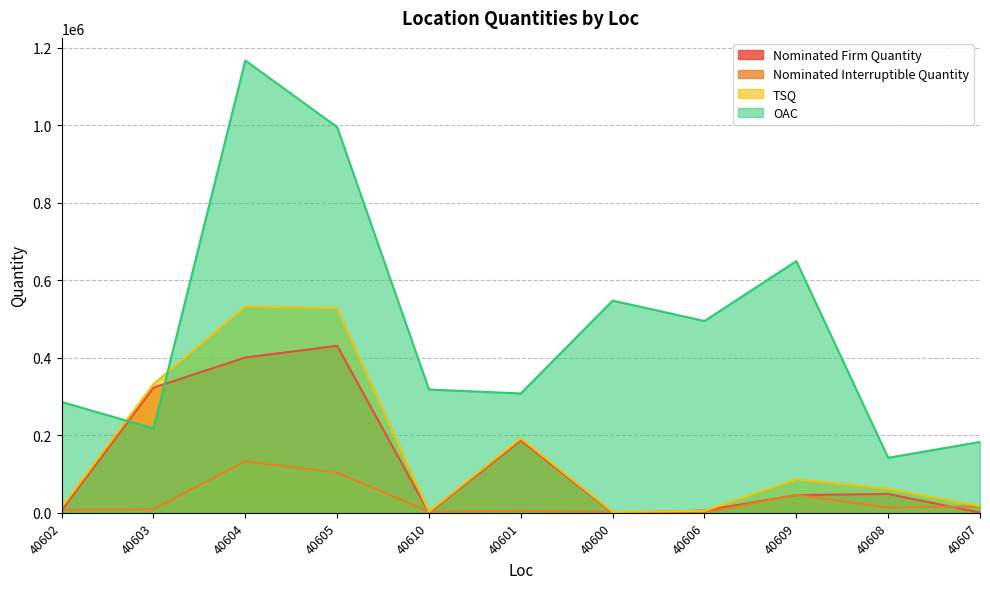

What is the sum of all Nominated Interruptible Quantity values?

340359